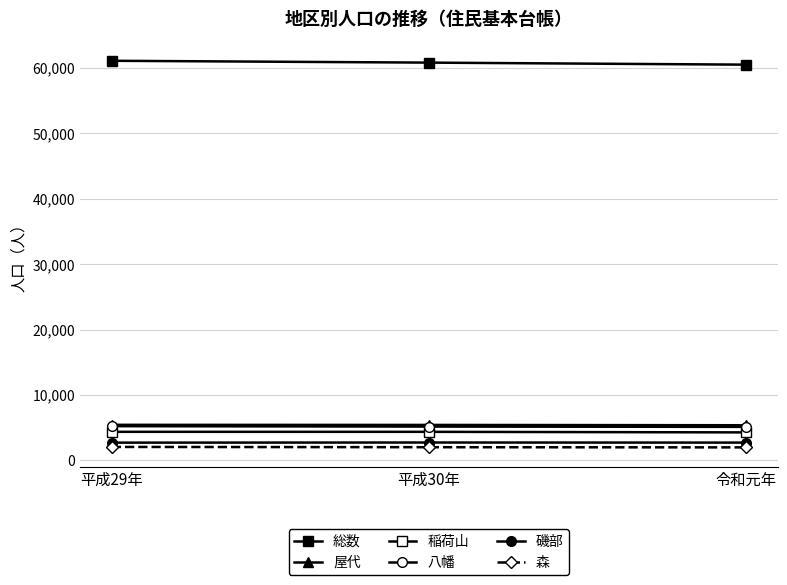

How many lines are shown in the chart?

6